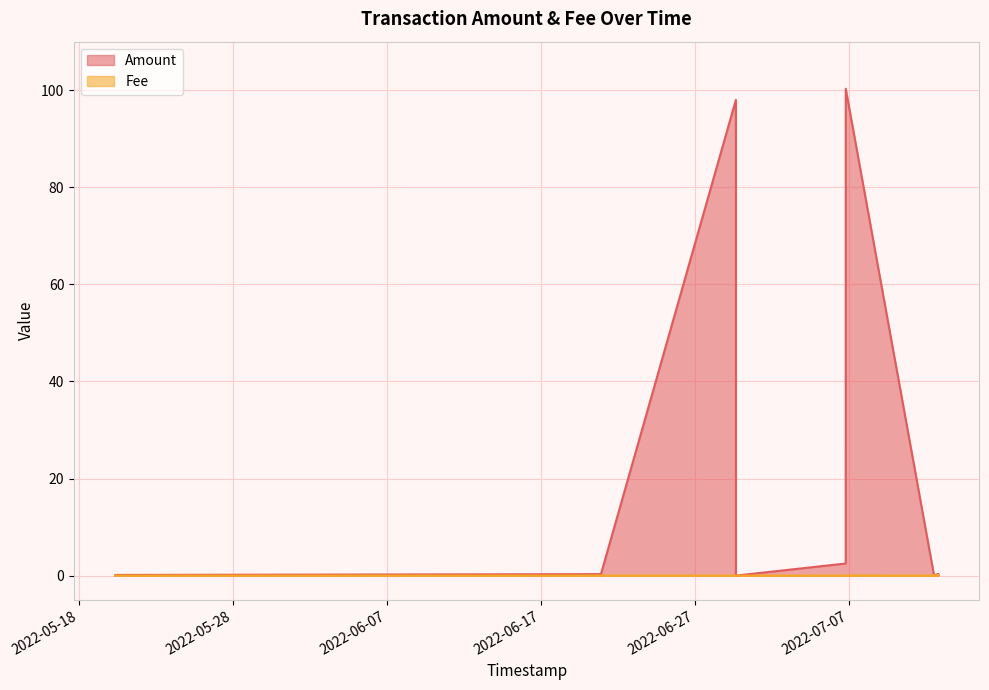

True or false: Fee and Amount cross at least once.

False